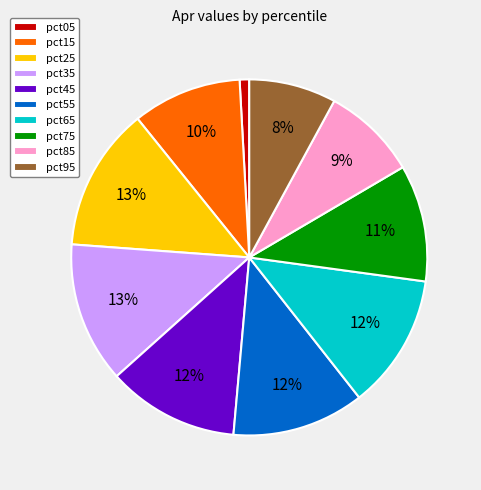

The pct85 slice represents 21% of the pie. True or false?

False